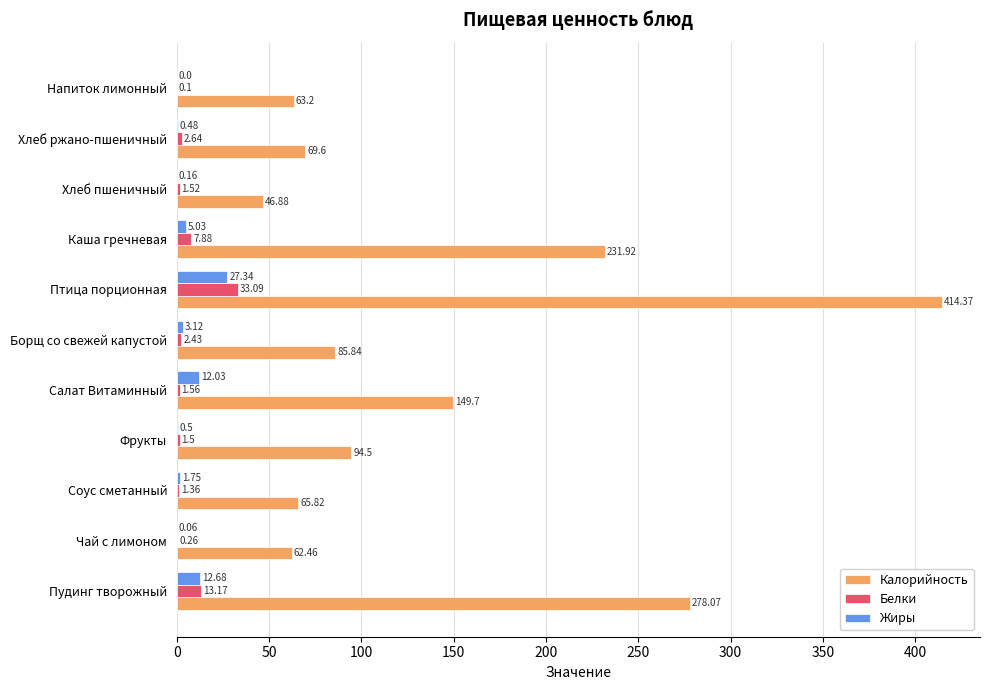

What are all the series names shown in the legend?

Калорийность, Белки, Жиры